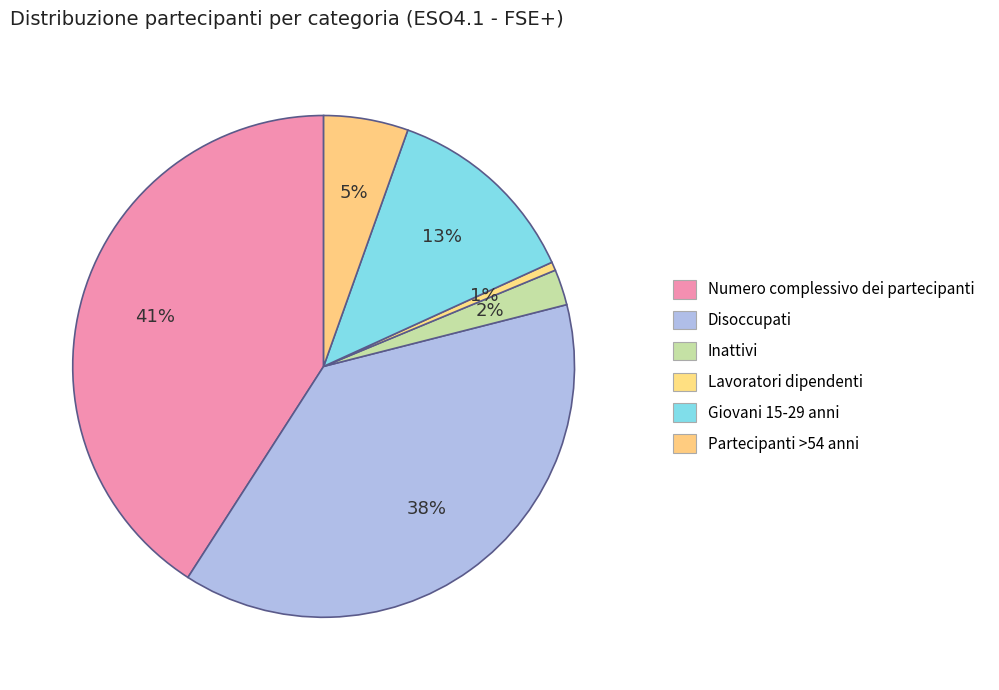

Approximately how many times larger is the value at Partecipanti >54 anni compared to Lavoratori dipendenti?

10.0